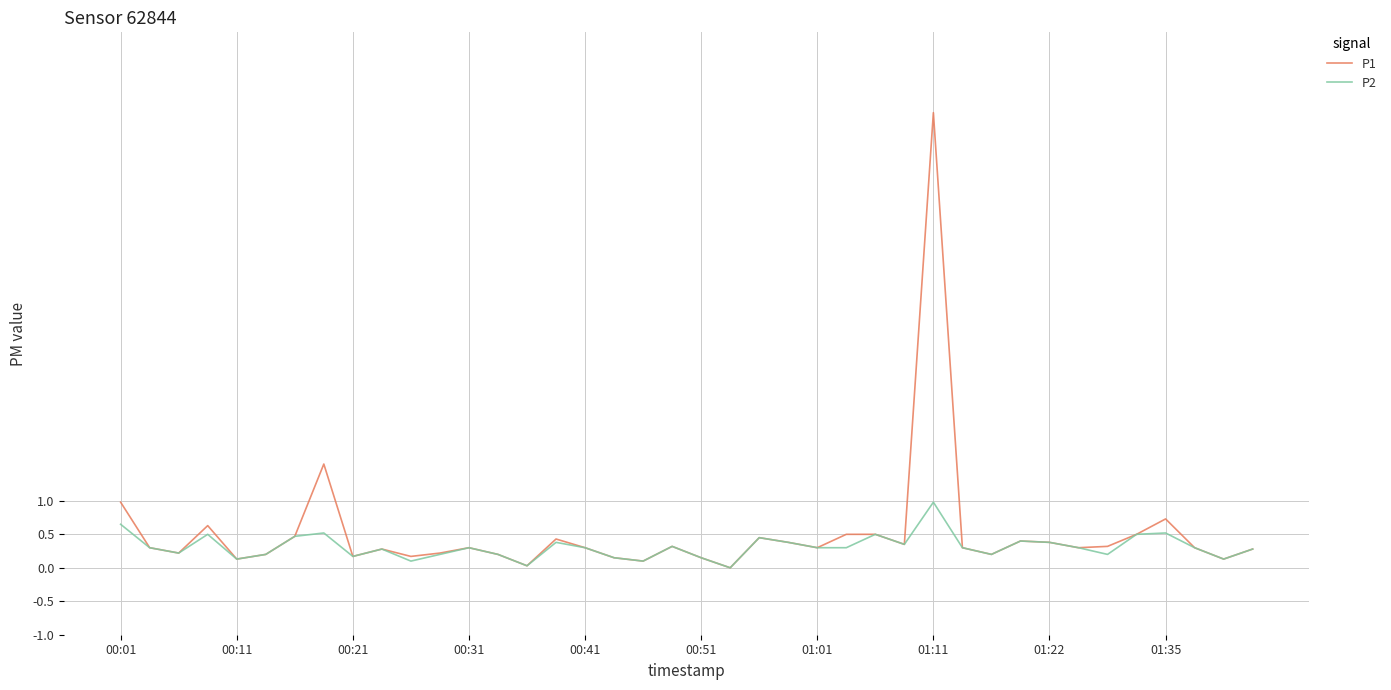

Rank the series by their maximum value, from highest to lowest.

P1, P2